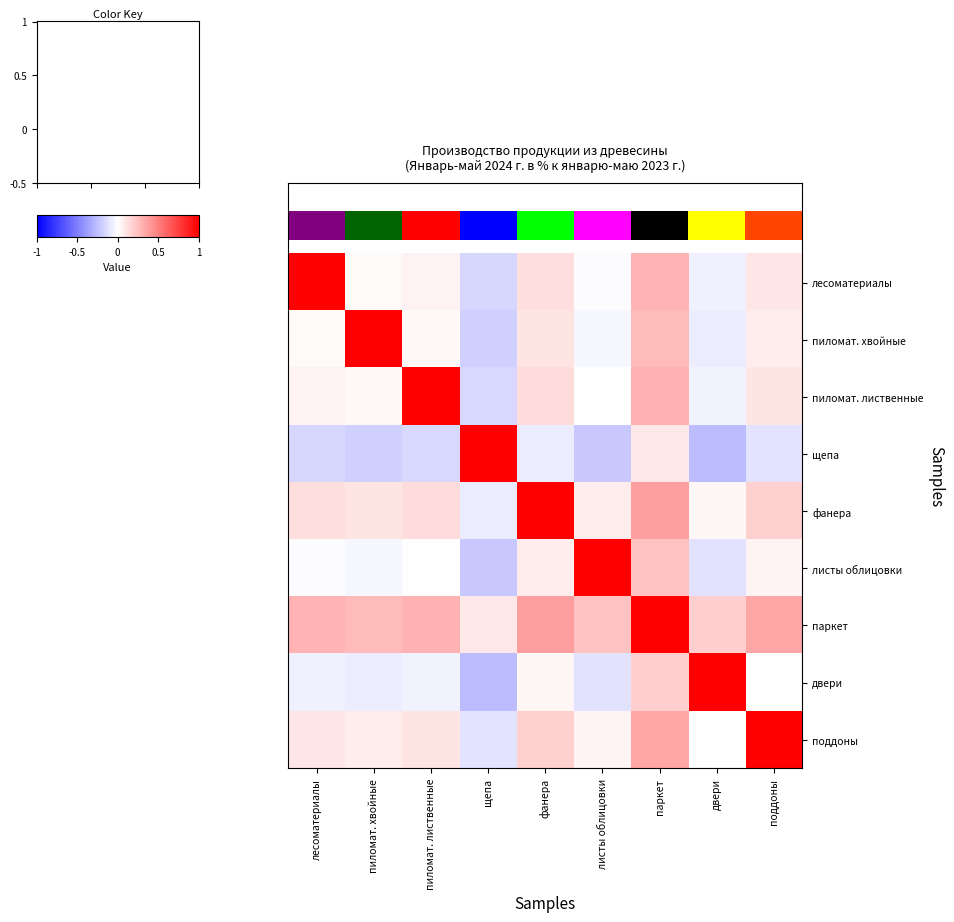

Which series has the largest range (max minus min)?

щепа